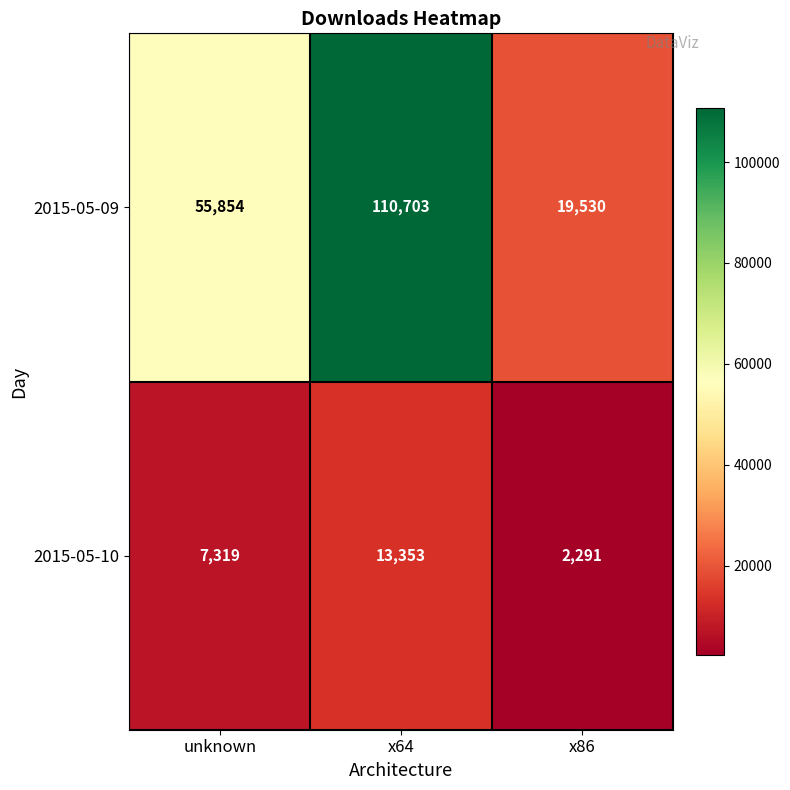

What is the approximate value of 2015-05-10 at x64?

13353